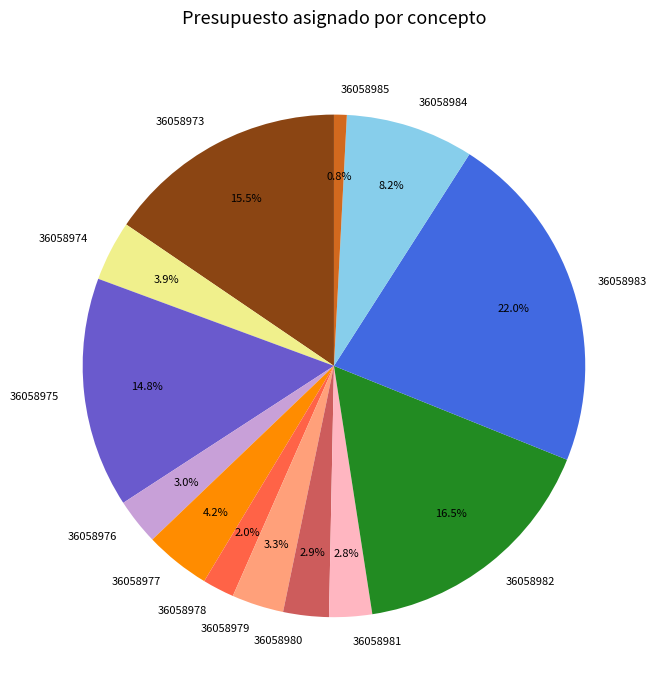

Does 36058985 account for over 50% of the chart?

No